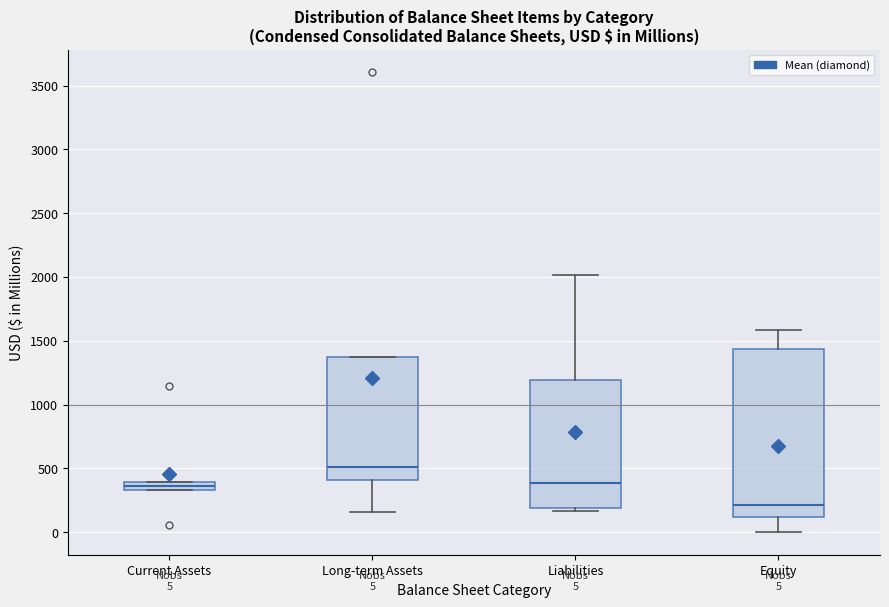

Which box is the tallest, from its lower edge to its upper edge?

Equity